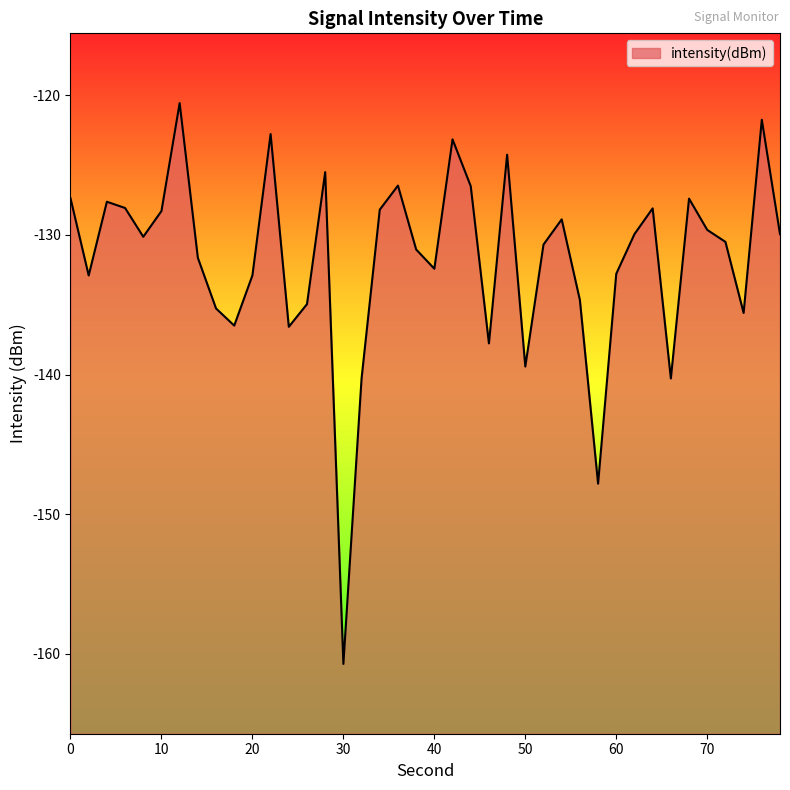

Which label corresponds to the smallest value in the chart?

30